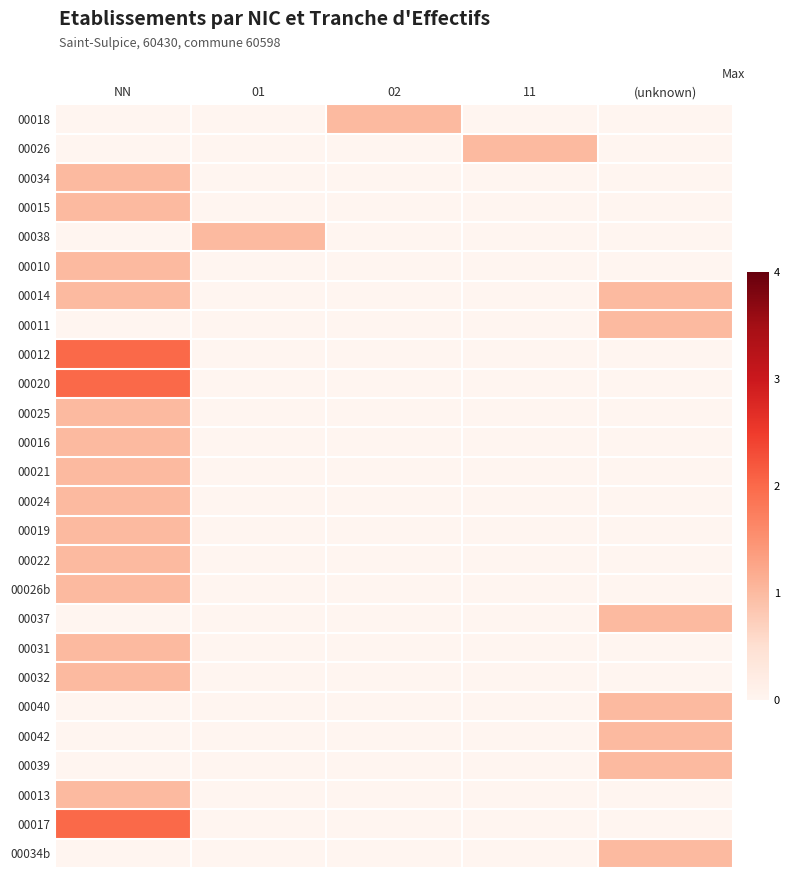

Reading right to left, transcribe all the data shown in this chart.

00018: (unknown)=0	11=0	02=1	01=0	NN=0
00026: (unknown)=0	11=1	02=0	01=0	NN=0
00034: (unknown)=0	11=0	02=0	01=0	NN=1
00015: (unknown)=0	11=0	02=0	01=0	NN=1
00038: (unknown)=0	11=0	02=0	01=1	NN=0
00010: (unknown)=0	11=0	02=0	01=0	NN=1
00014: (unknown)=1	11=0	02=0	01=0	NN=1
00011: (unknown)=1	11=0	02=0	01=0	NN=0
00012: (unknown)=0	11=0	02=0	01=0	NN=2
00020: (unknown)=0	11=0	02=0	01=0	NN=2
00025: (unknown)=0	11=0	02=0	01=0	NN=1
00016: (unknown)=0	11=0	02=0	01=0	NN=1
00021: (unknown)=0	11=0	02=0	01=0	NN=1
00024: (unknown)=0	11=0	02=0	01=0	NN=1
00019: (unknown)=0	11=0	02=0	01=0	NN=1
00022: (unknown)=0	11=0	02=0	01=0	NN=1
00026b: (unknown)=0	11=0	02=0	01=0	NN=1
00037: (unknown)=1	11=0	02=0	01=0	NN=0
00031: (unknown)=0	11=0	02=0	01=0	NN=1
00032: (unknown)=0	11=0	02=0	01=0	NN=1
00040: (unknown)=1	11=0	02=0	01=0	NN=0
00042: (unknown)=1	11=0	02=0	01=0	NN=0
00039: (unknown)=1	11=0	02=0	01=0	NN=0
00013: (unknown)=0	11=0	02=0	01=0	NN=1
00017: (unknown)=0	11=0	02=0	01=0	NN=2
00034b: (unknown)=1	11=0	02=0	01=0	NN=0